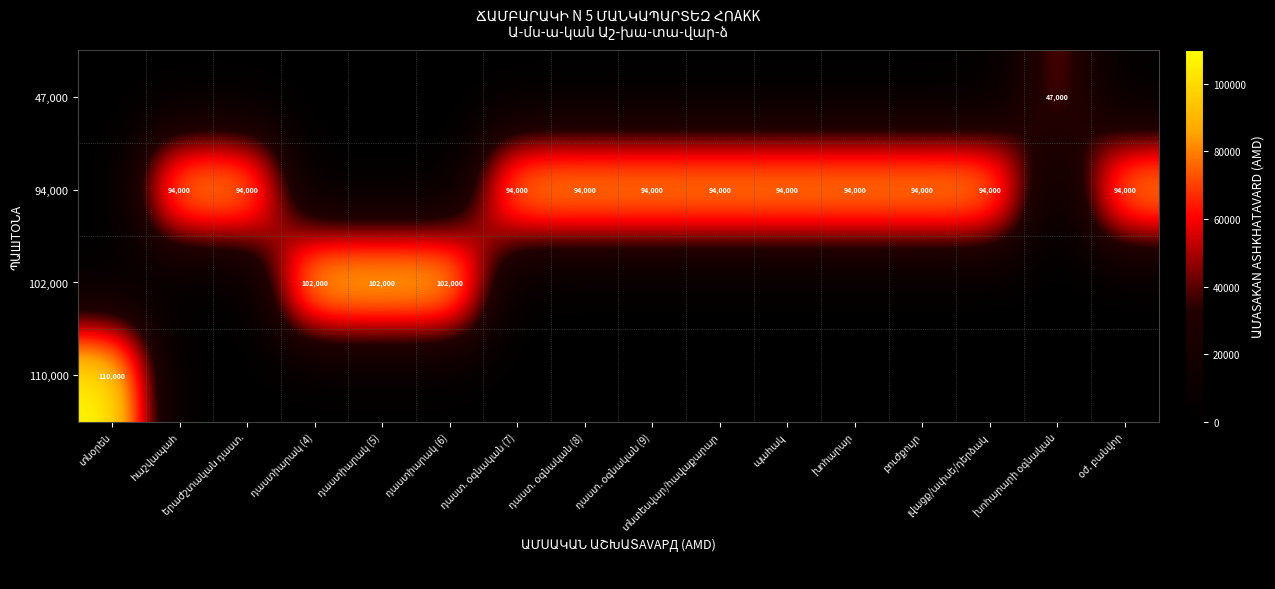

At which category does the chart reach its peak across all series?

տնօրեն